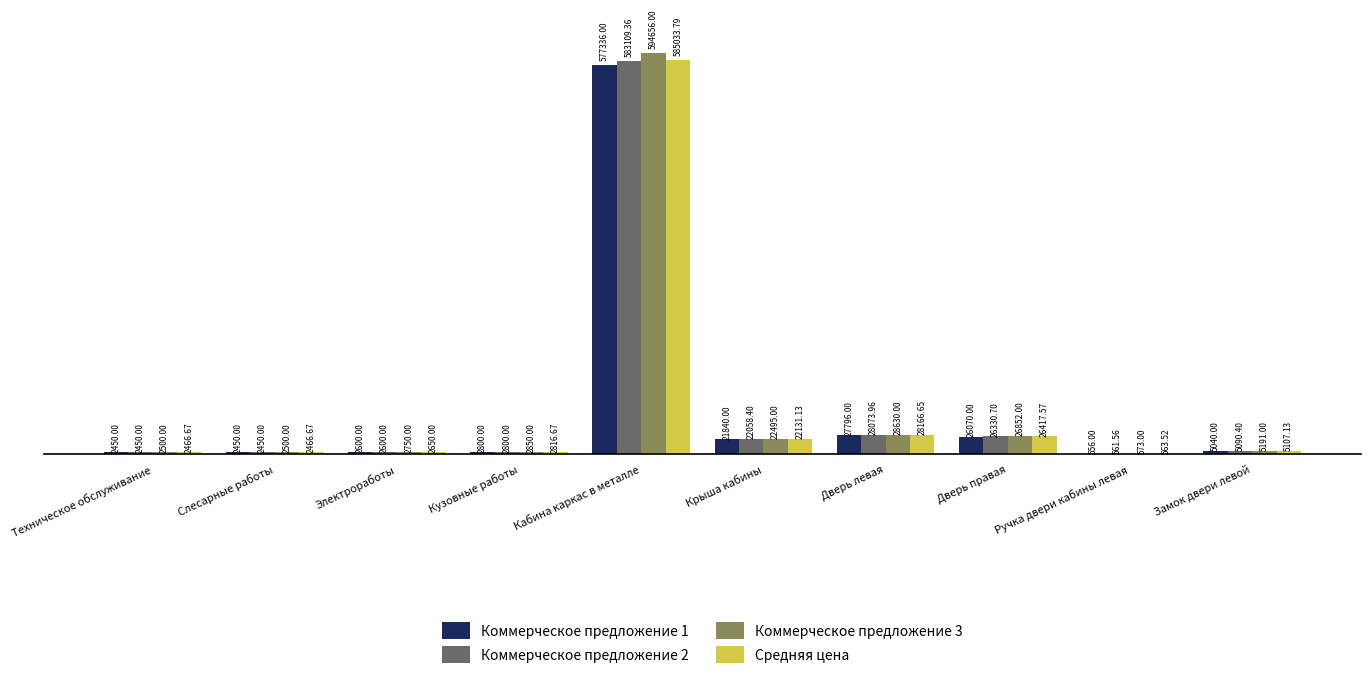

Read the Коммерческое предложение 1 value at Кабина каркас в металле.

577336.0